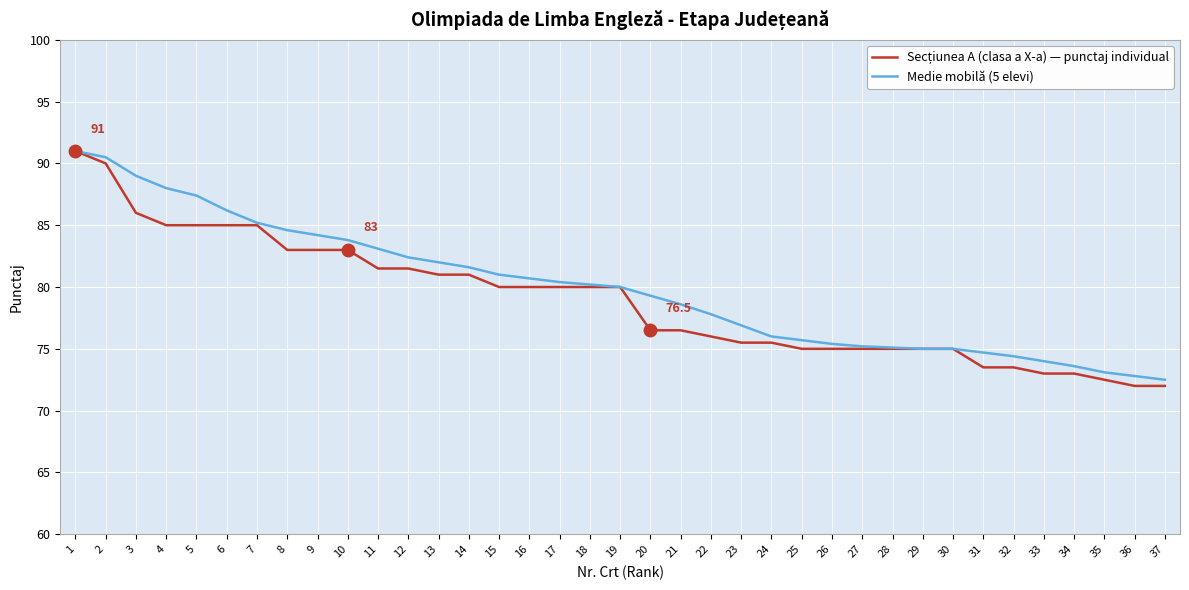

The Medie mobilă (5 elevi) series shows 131.9 at 12. True or false?

False